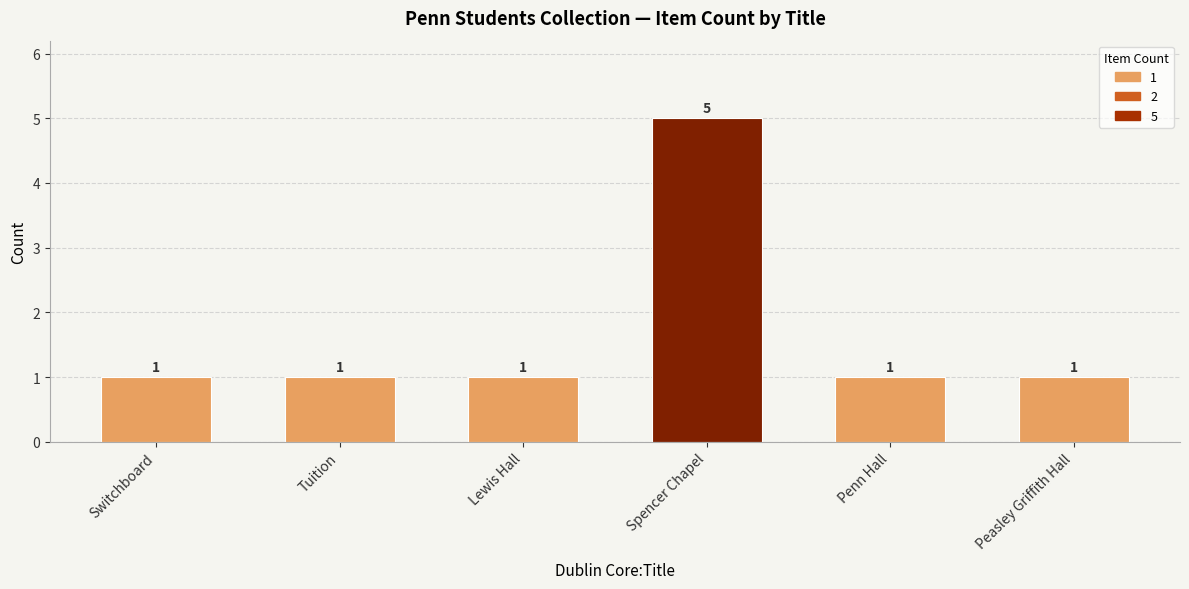

What is the sum of all values?

10